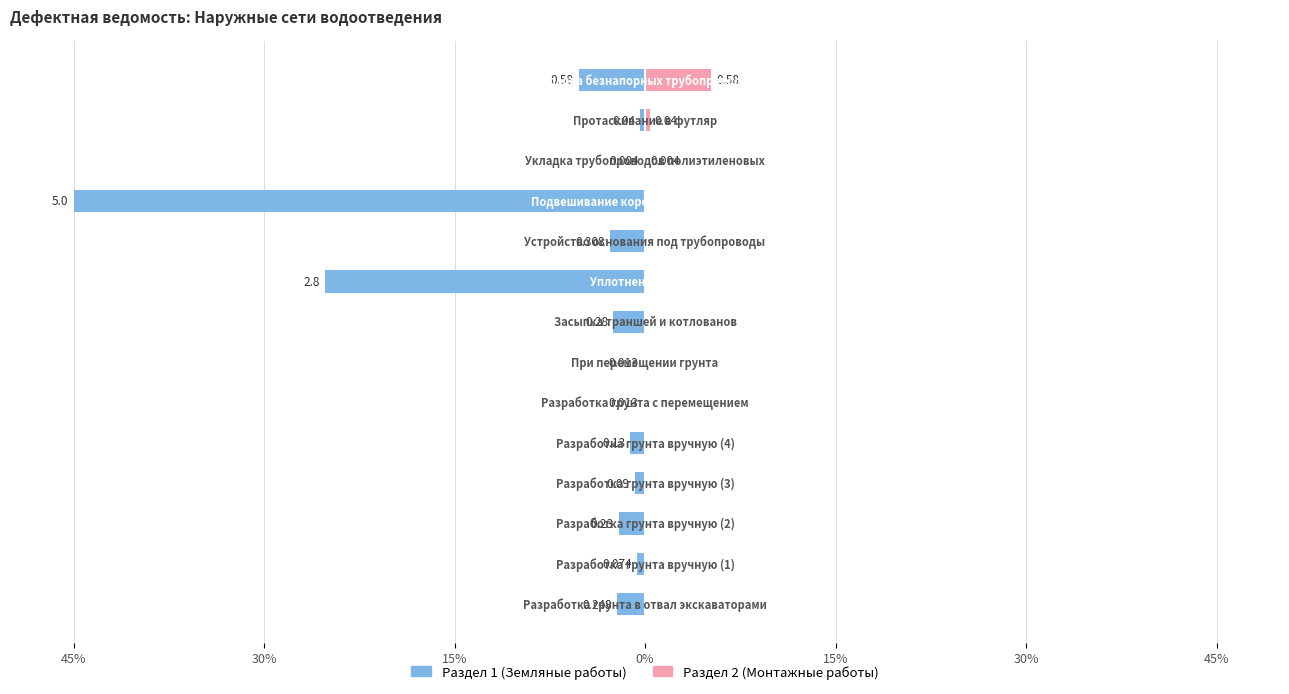

Which series has the largest range (max minus min)?

Раздел 1 (Земляные работы)